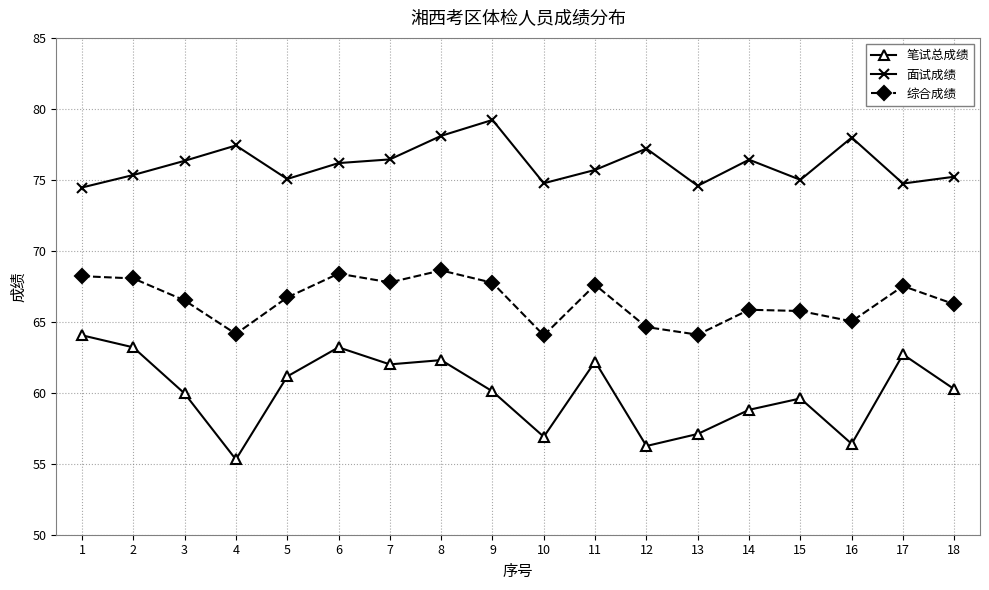

How many categories are shown in the chart?

18